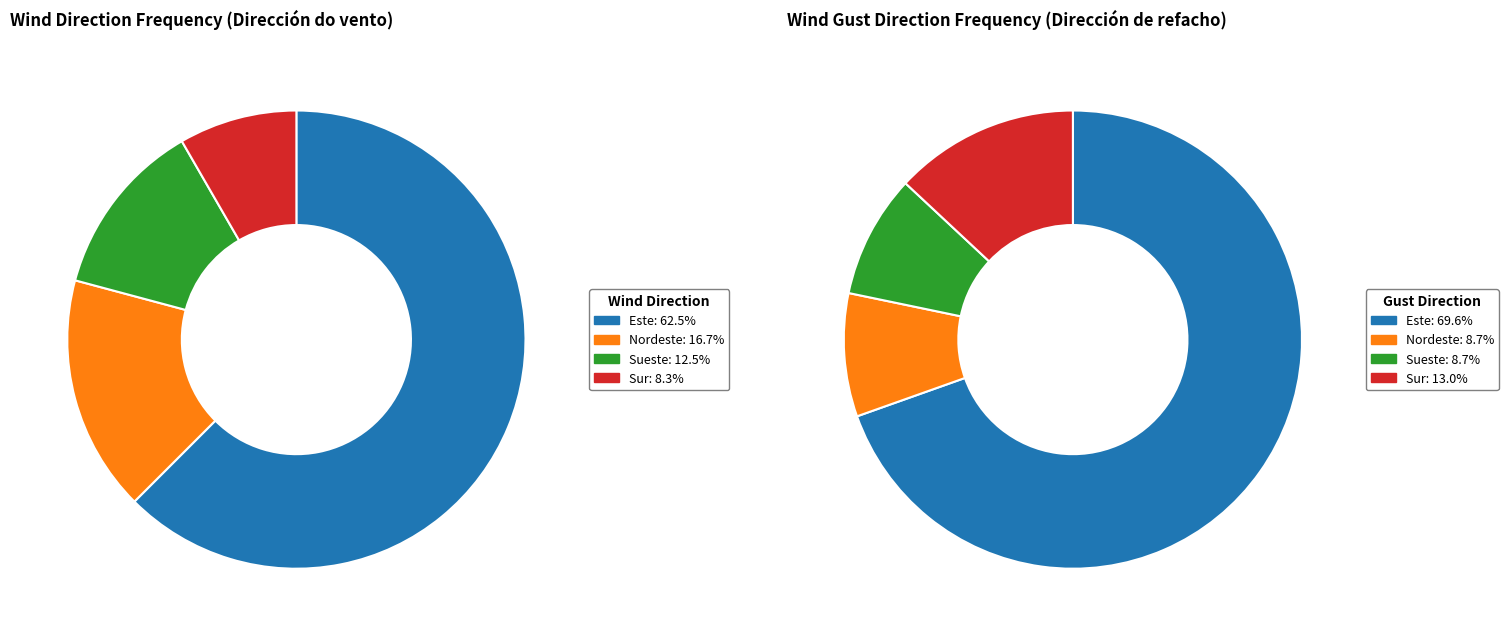

What is the total percentage of Nordeste and Sur?

25.0%